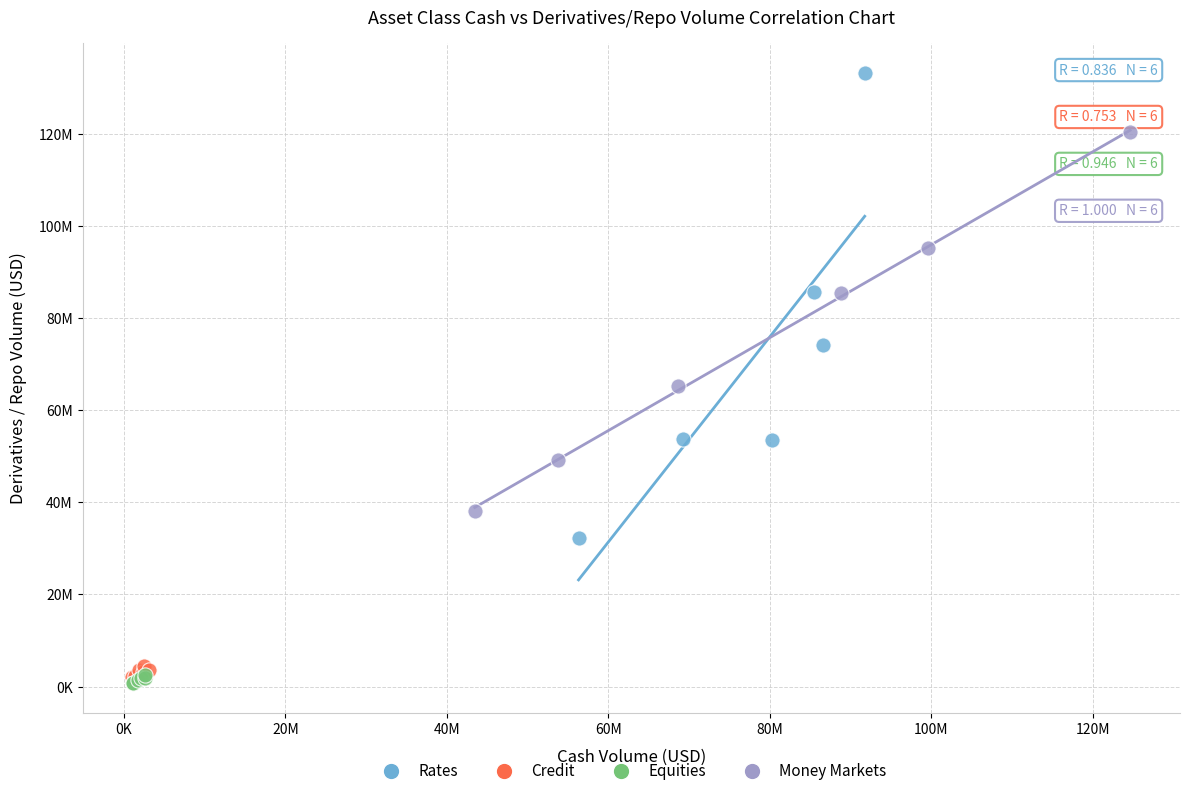

What are all the series names shown in the legend?

Rates, Credit, Equities, Money Markets